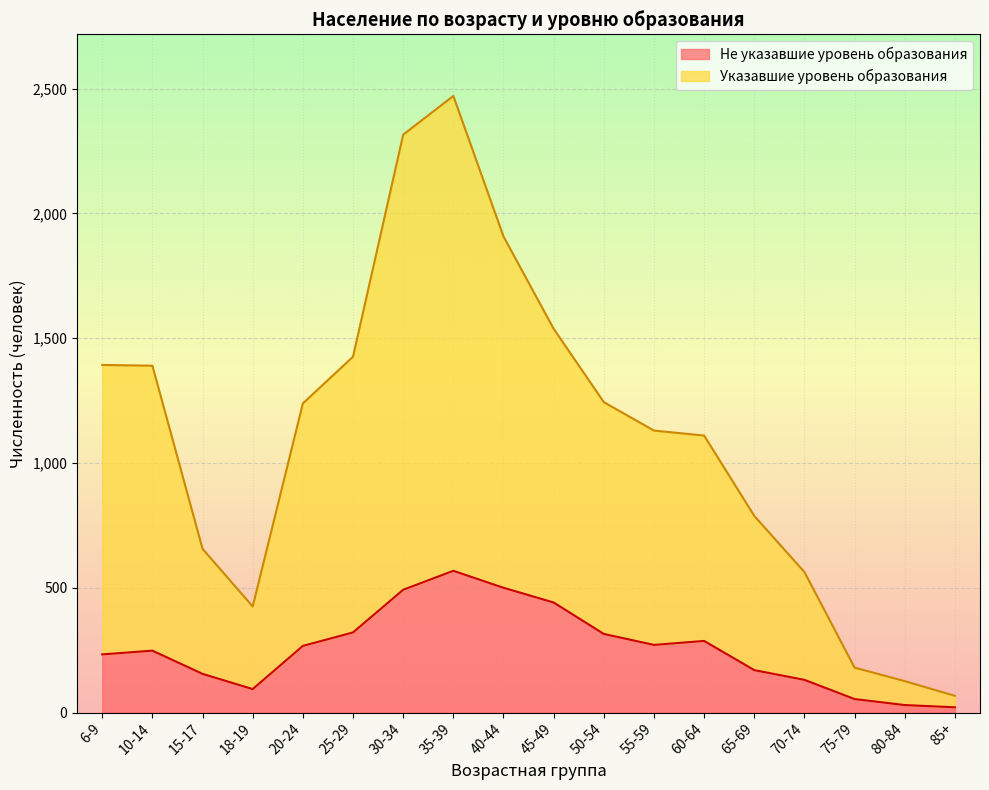

At which category is the sum across all series the highest?

35-39